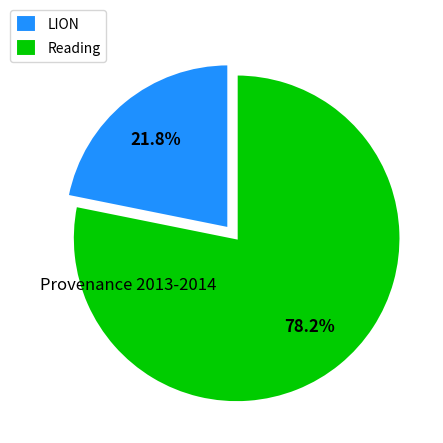

What is the largest slice in the pie chart?

Reading